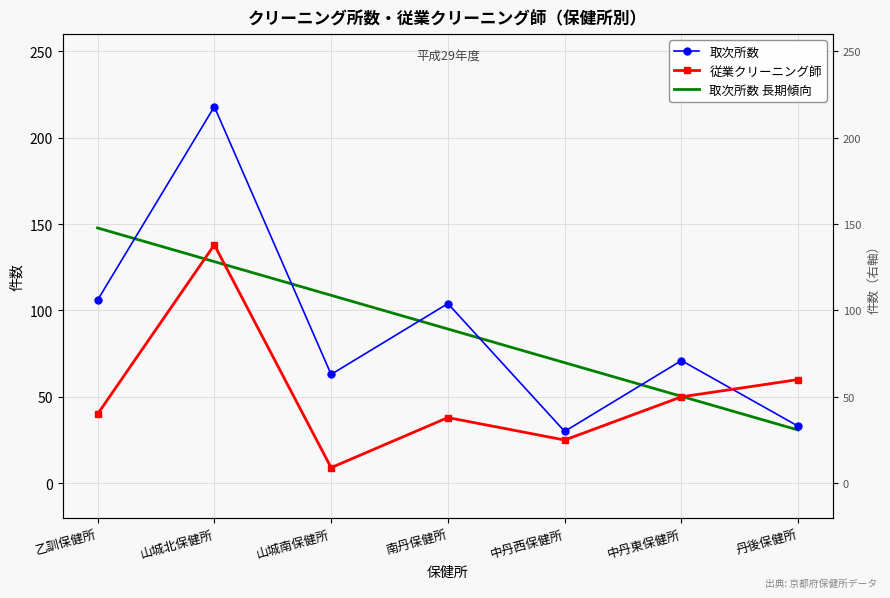

Rank the series at 中丹東保健所 from lowest to highest value.

従業クリーニング師, 取次所数 長期傾向, 取次所数